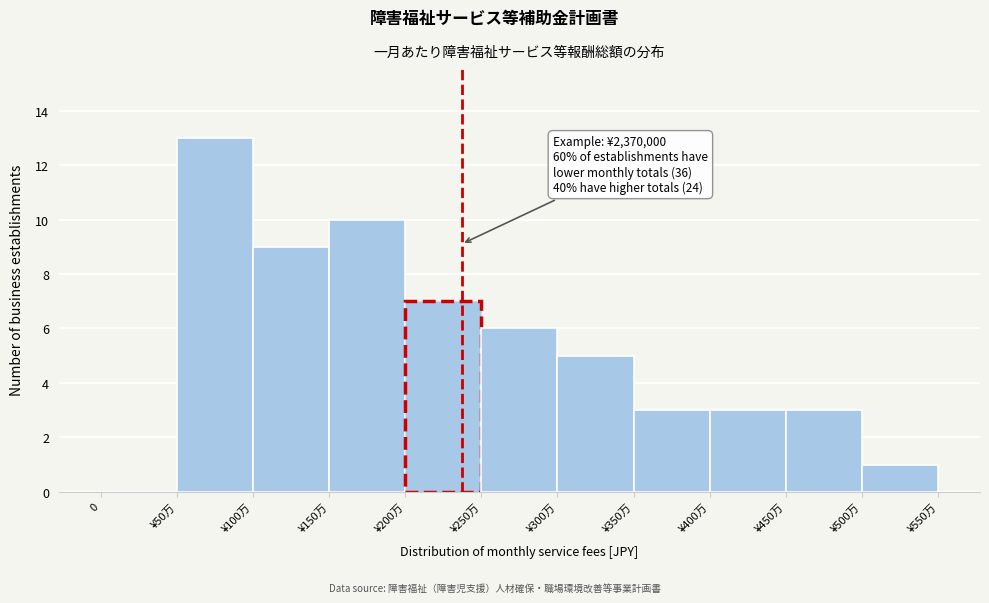

Reading left to right, what are all the values shown in this chart?

0=0	¥50万=13	¥100万=9	¥150万=10	¥200万=7	¥250万=6	¥300万=5	¥350万=3	¥400万=3	¥450万=3	¥500万=1